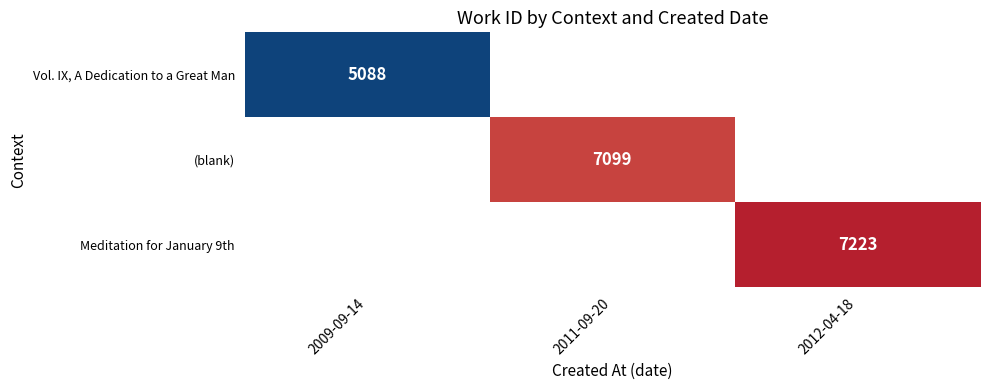

Is it true that Meditation for January 9th equals 3332 at 2012-04-18?

False